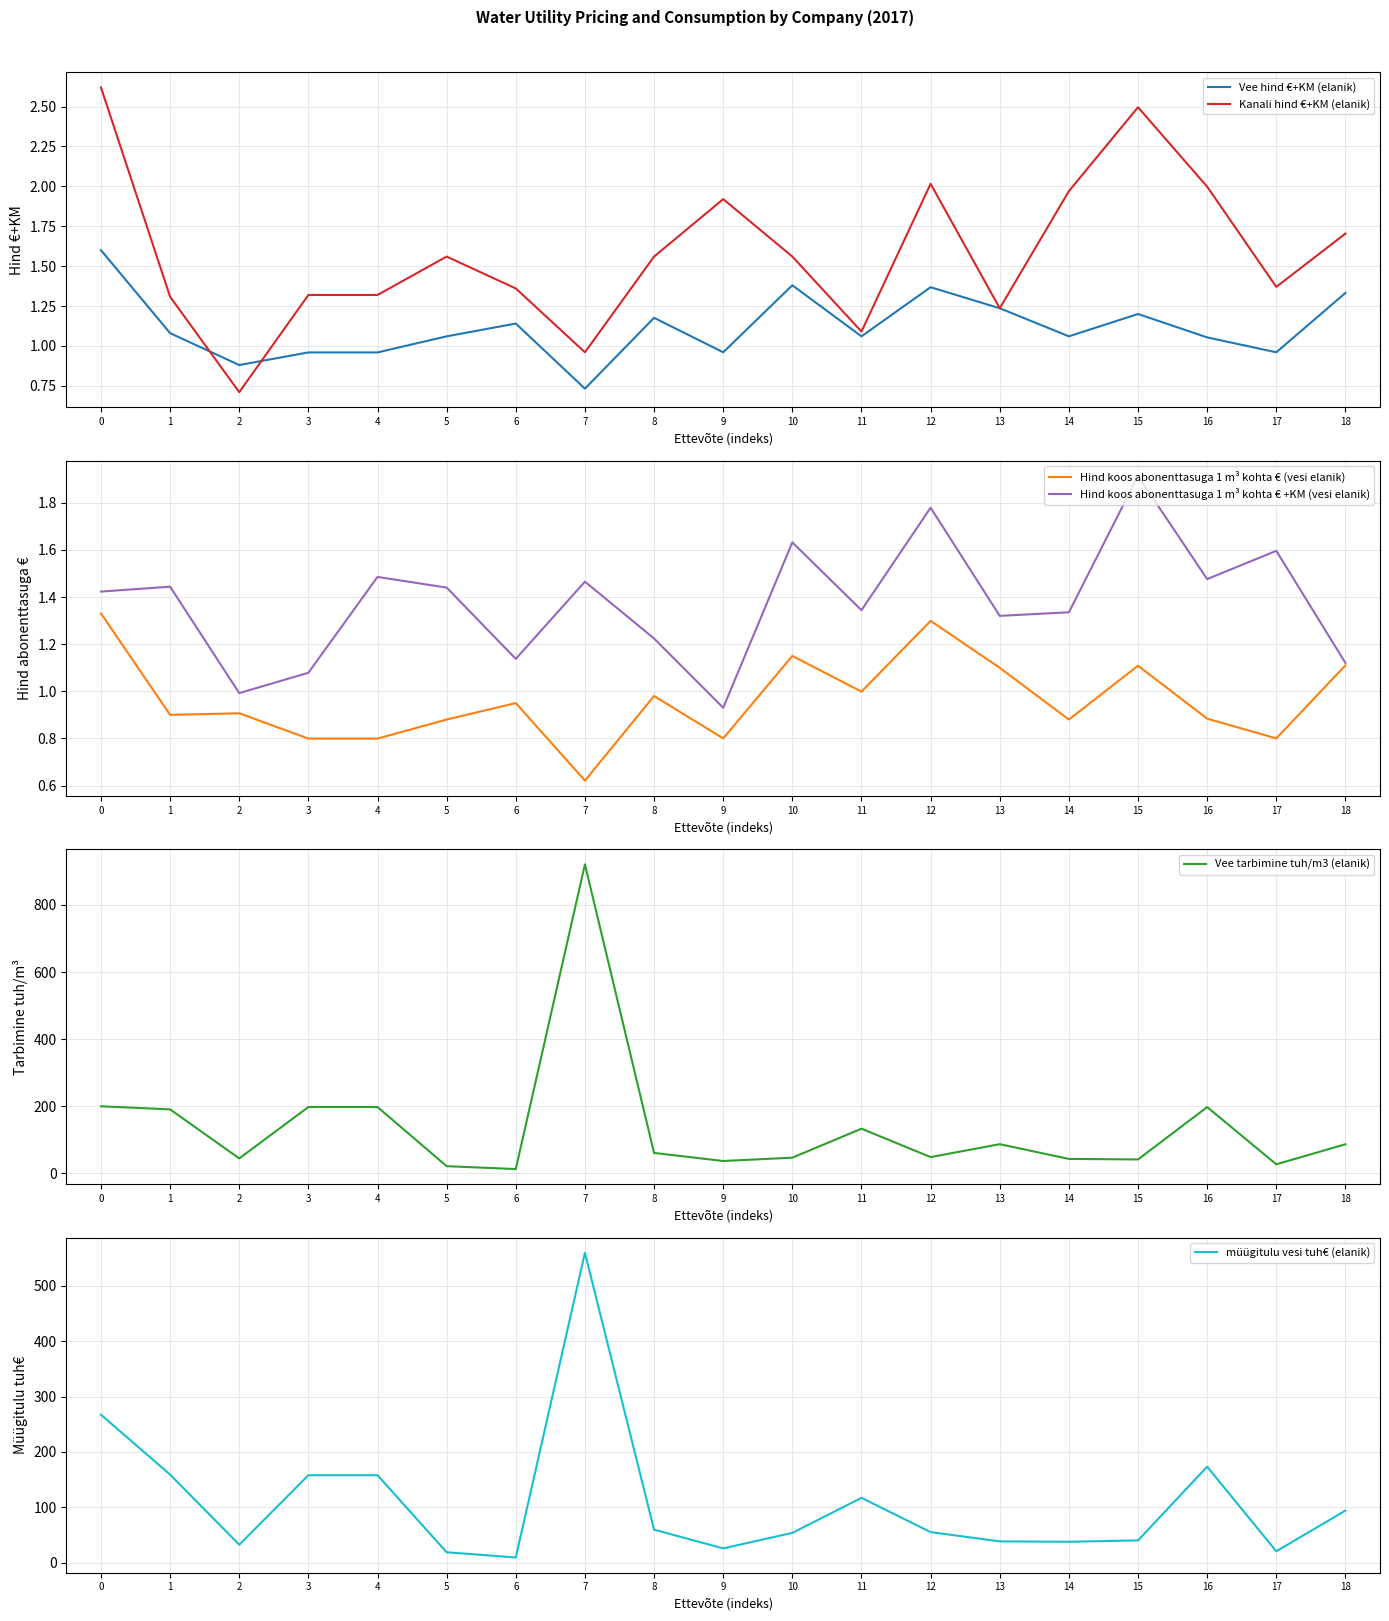

What is the sum of all Hind koos abonenttasuga 1 m³ kohta € +KM (vesi elanik) values?

26.1